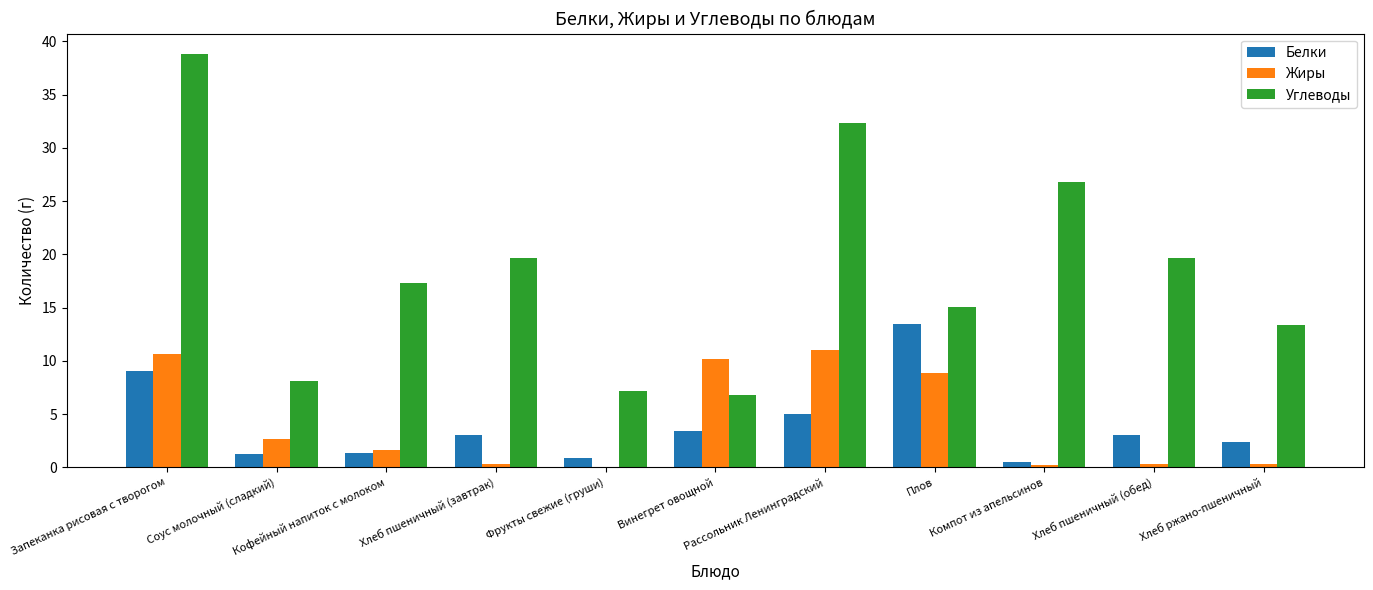

How many groups of bars are there?

11